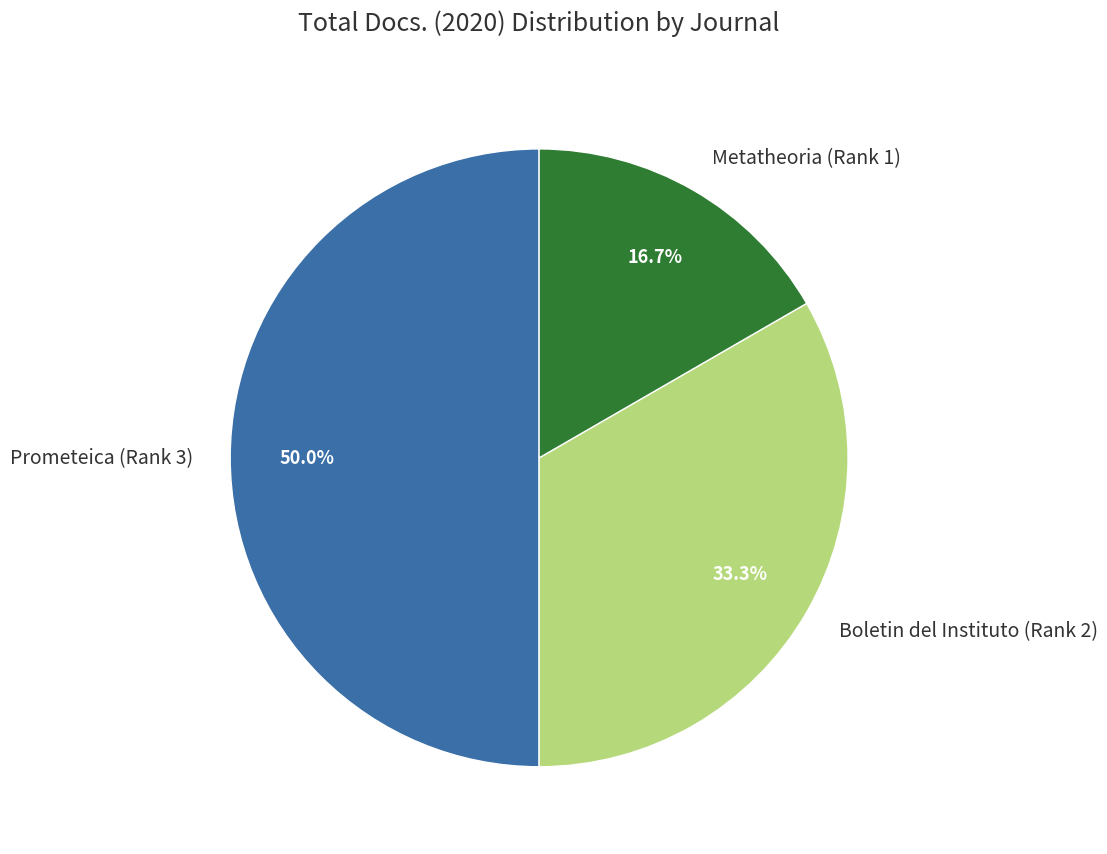

Approximately how many times larger is the value at Metatheoria (Rank 1) compared to Prometeica (Rank 3)?

0.3